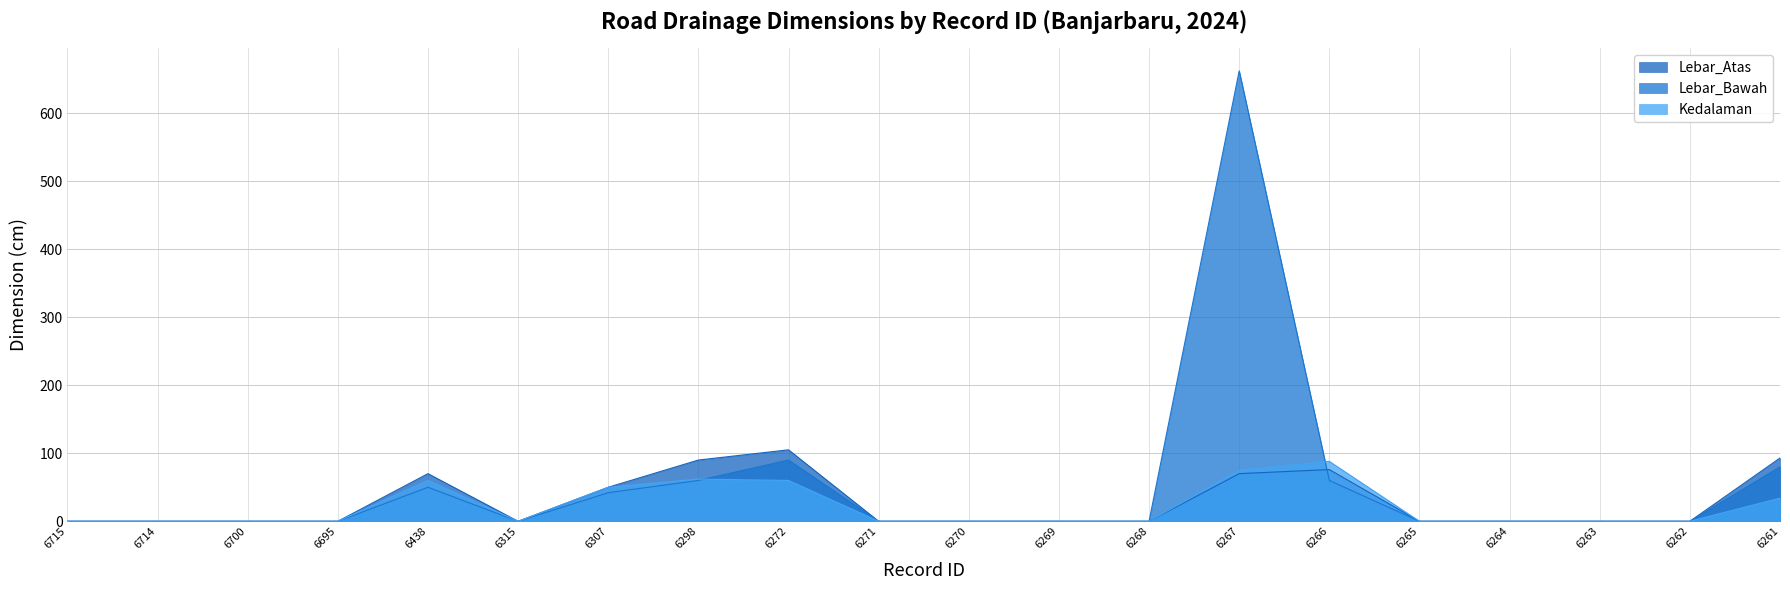

Where is the first local minimum for Lebar_Bawah?

6315